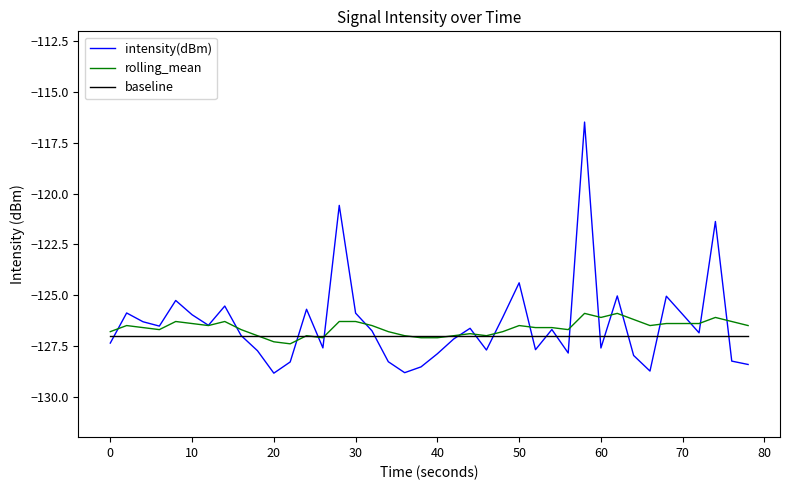

Rank the series by their maximum value, from lowest to highest.

baseline, rolling_mean, intensity(dBm)